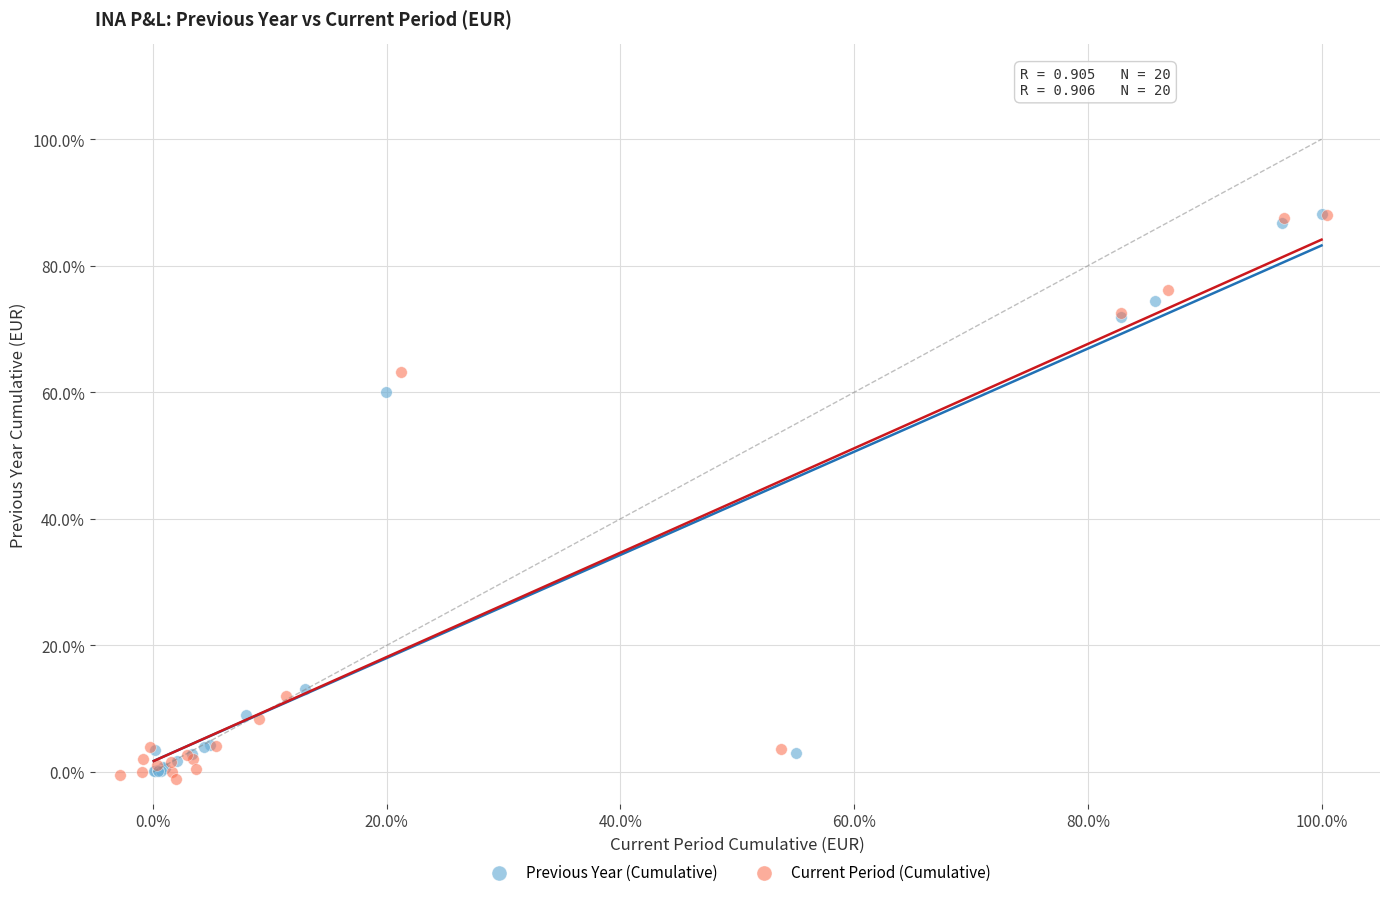

What are all the series names shown in the legend?

Previous Year (Cumulative), Current Period (Cumulative)